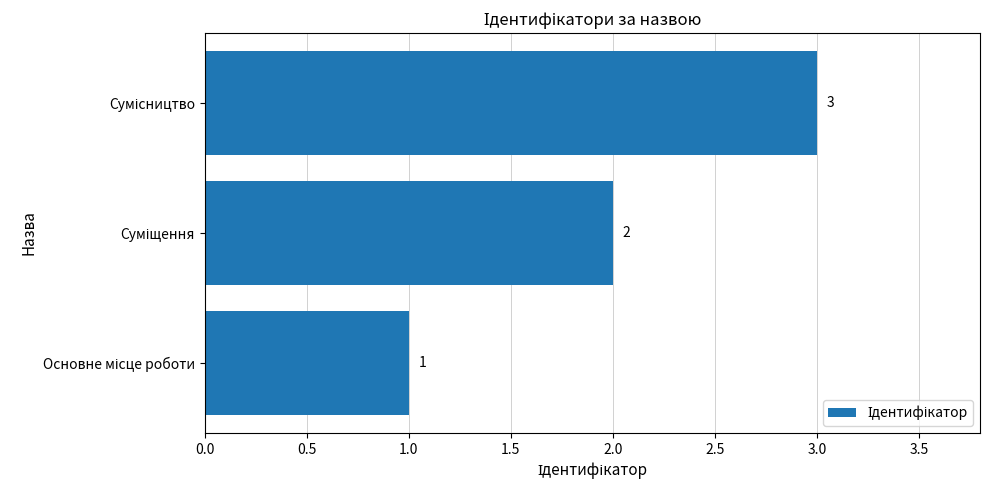

What is the sum of all values?

6